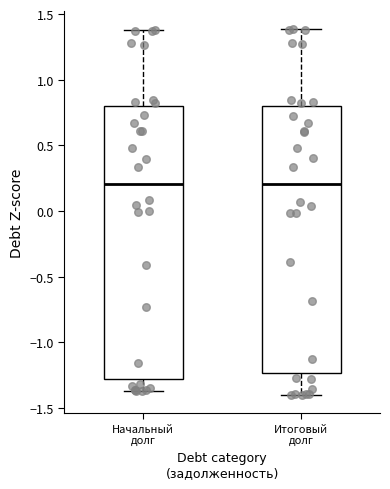

Reading left to right, read every box against the y-axis: the position of its median line, the range the box covers, and the ends of its whiskers. The values are not printed on the chart, so give them approximately, as read against the axis.

Начальный долг: median 0.20, box -1.30 to 0.80, whiskers -1.35 to 1.40
Итоговый долг: median 0.20, box -1.25 to 0.80, whiskers -1.40 to 1.40